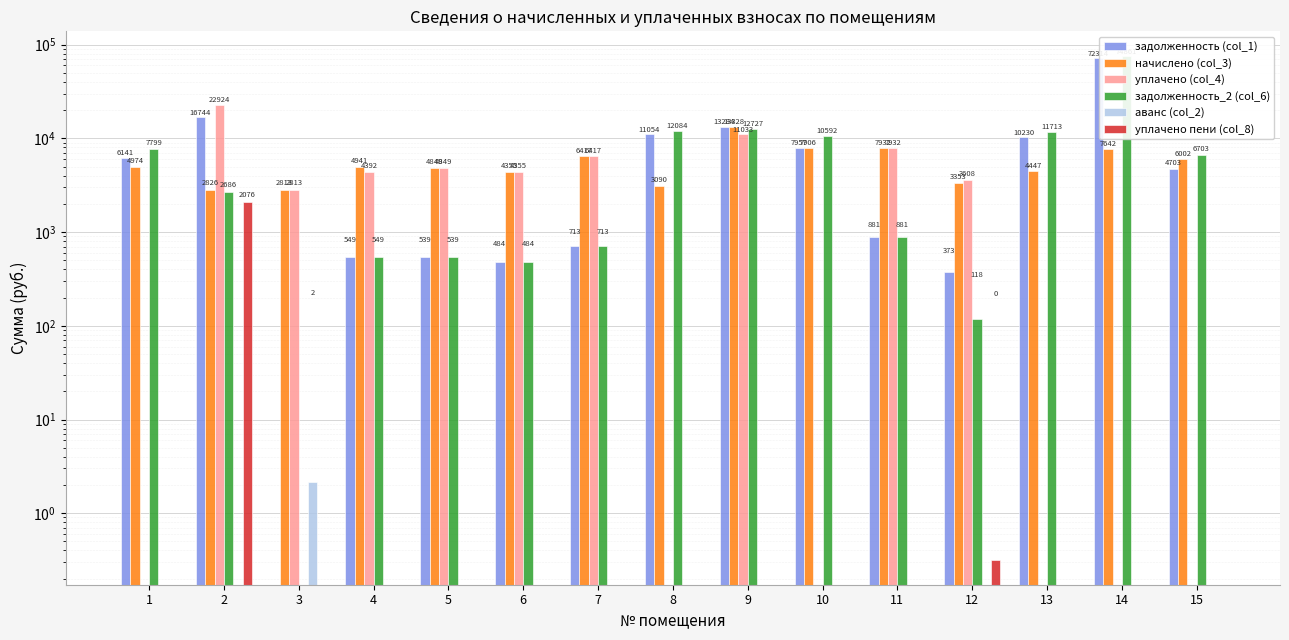

What is the maximum value for уплачено (col_4)?

22924.2